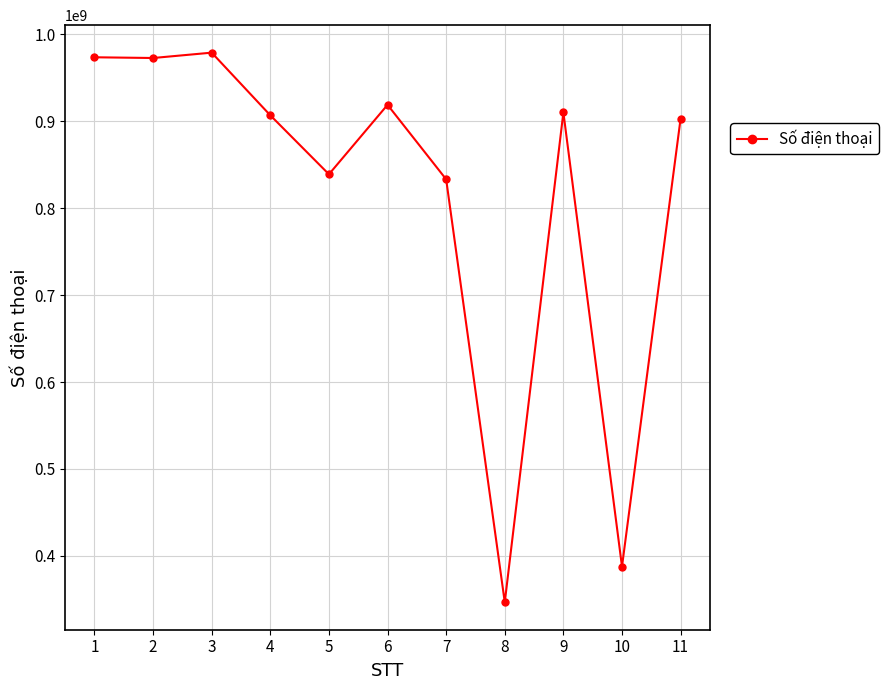

Between 4 and 3, which is larger?

3